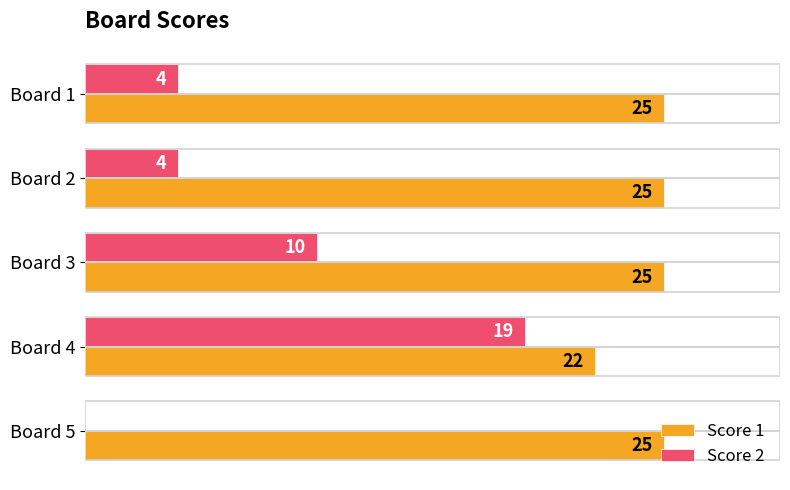

Which category has the highest value in the Score 2 series?

Board 4